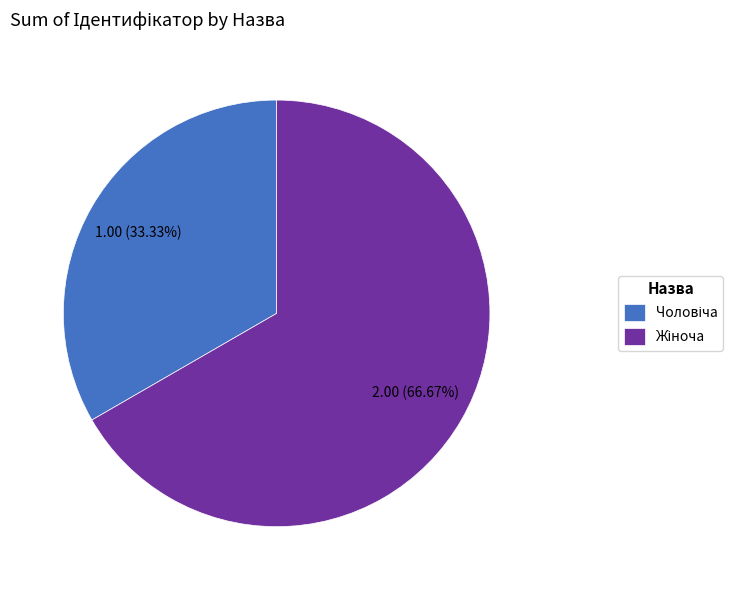

To the nearest percent, what is the average slice percentage?

50%